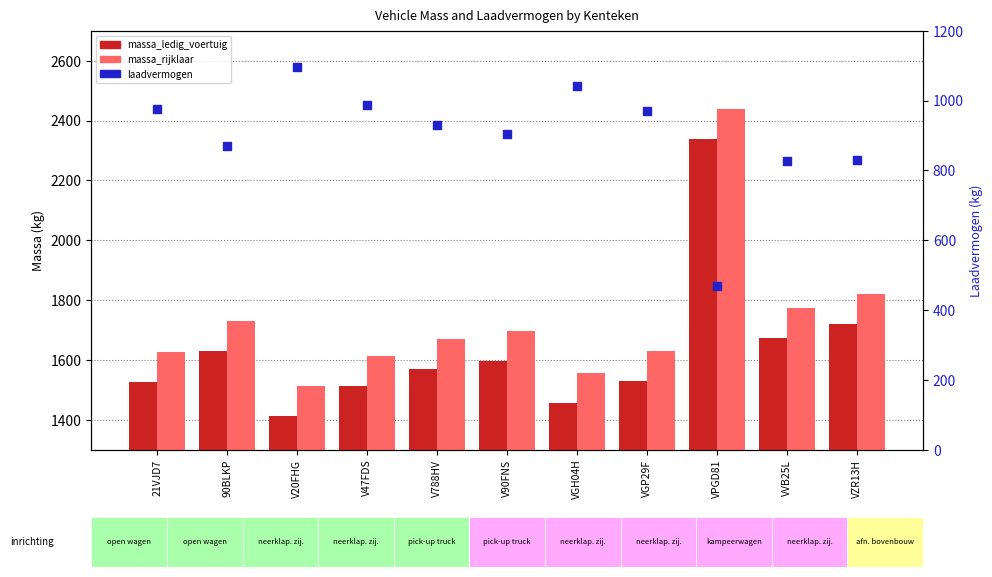

What is the total value across all series at V20FHG?

4023